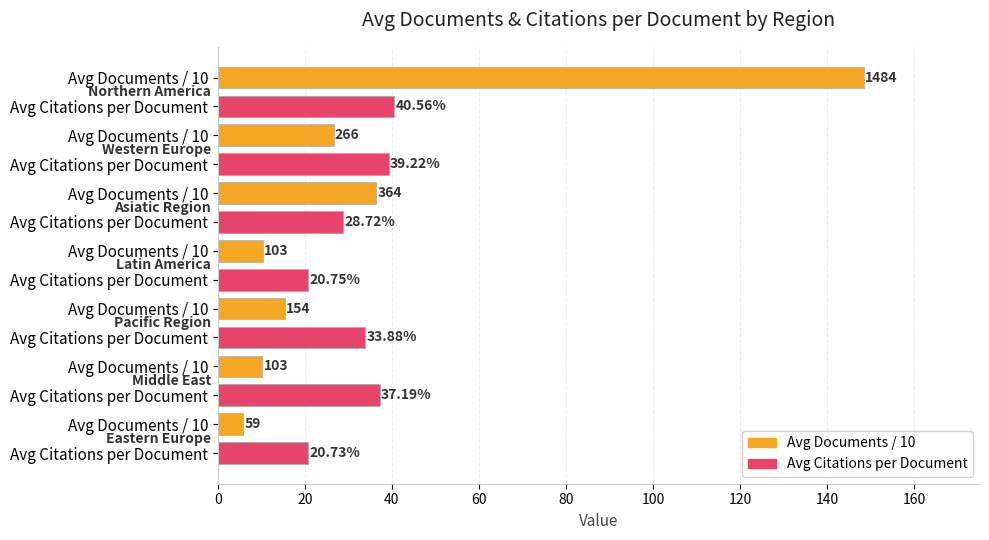

Which series changed the most between Latin America and Latin America?

Documents